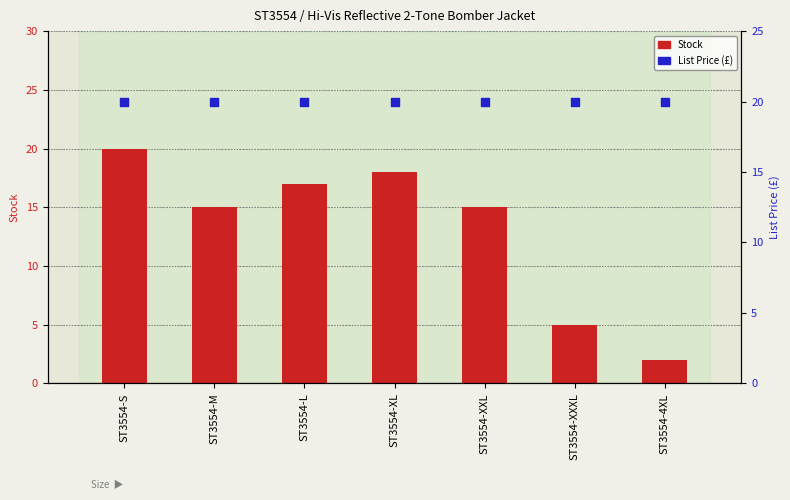

Which series has the widest spread of Y values?

Stock